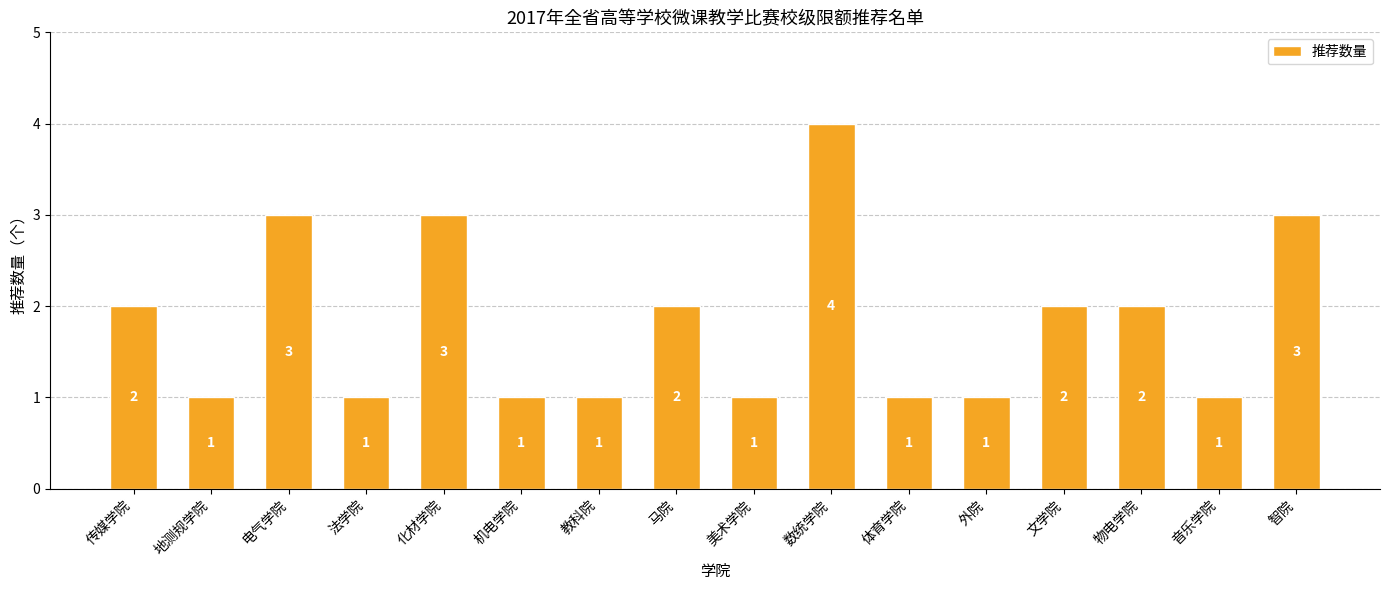

What is the label of the 5th bar from the right?

外院